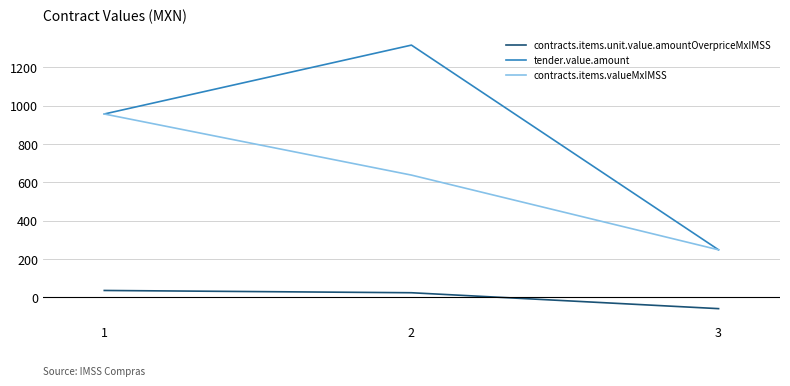

Which series has the largest range (max minus min)?

tender.value.amount